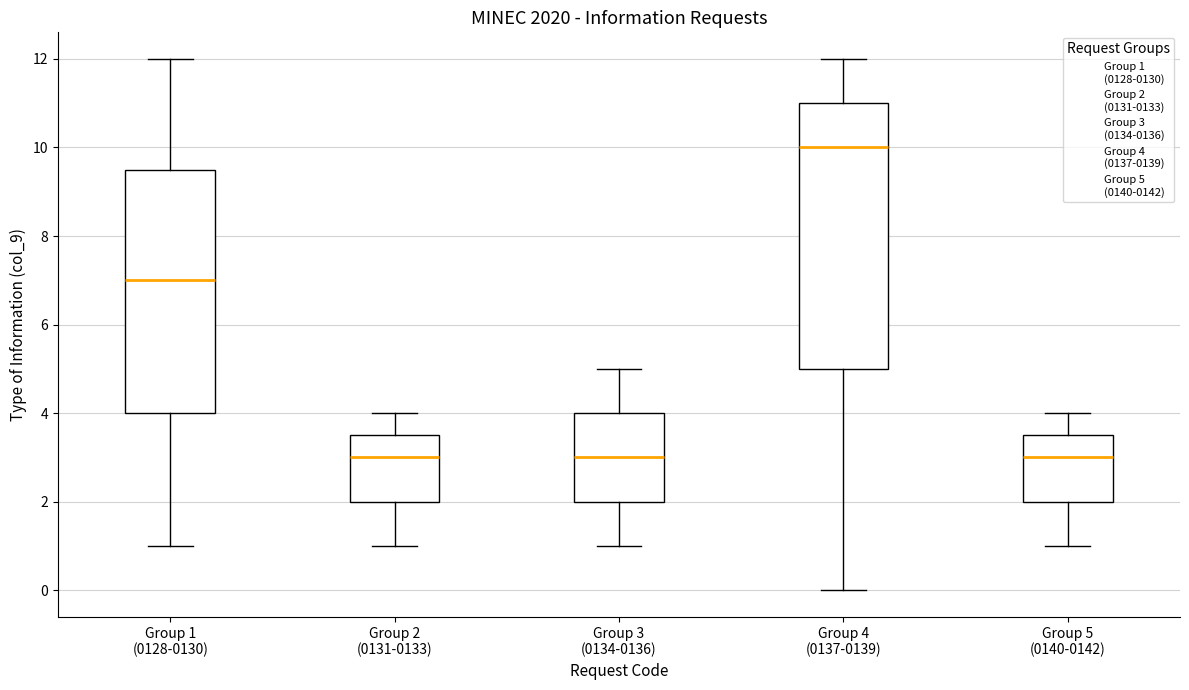

Which box has the highest median line?

Group 4 (0137-0139)